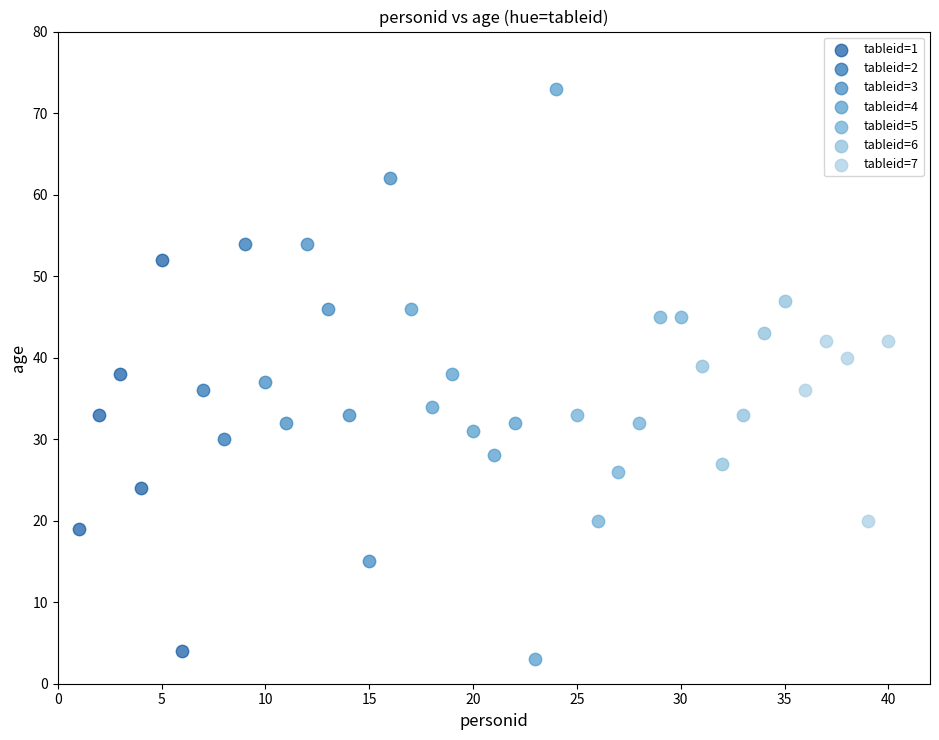

Which series has the widest spread of Y values?

tableid=4